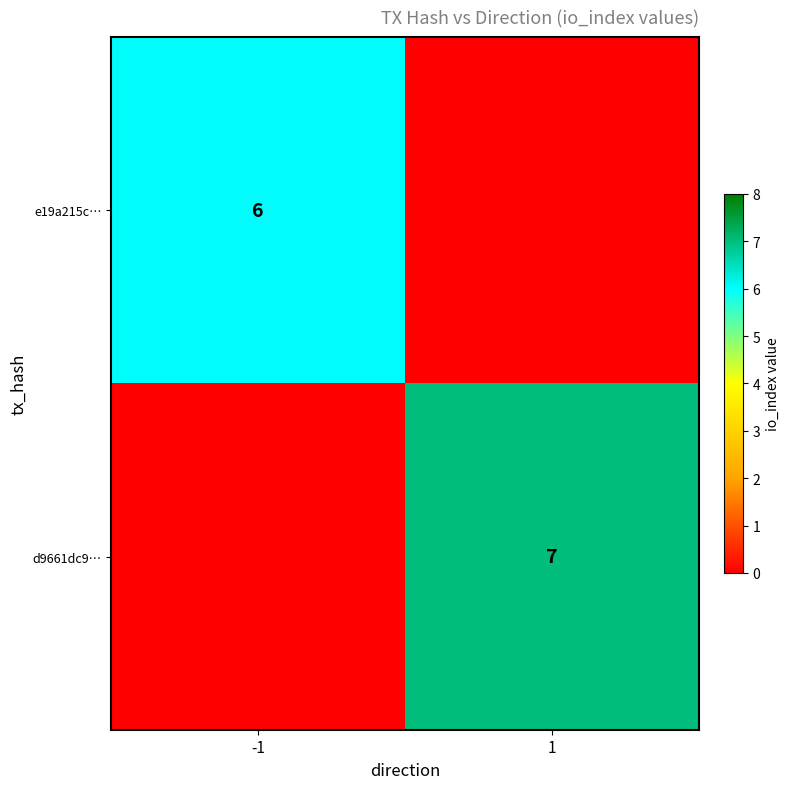

The value of d9661dc9… at 1 is 7. True or false?

True